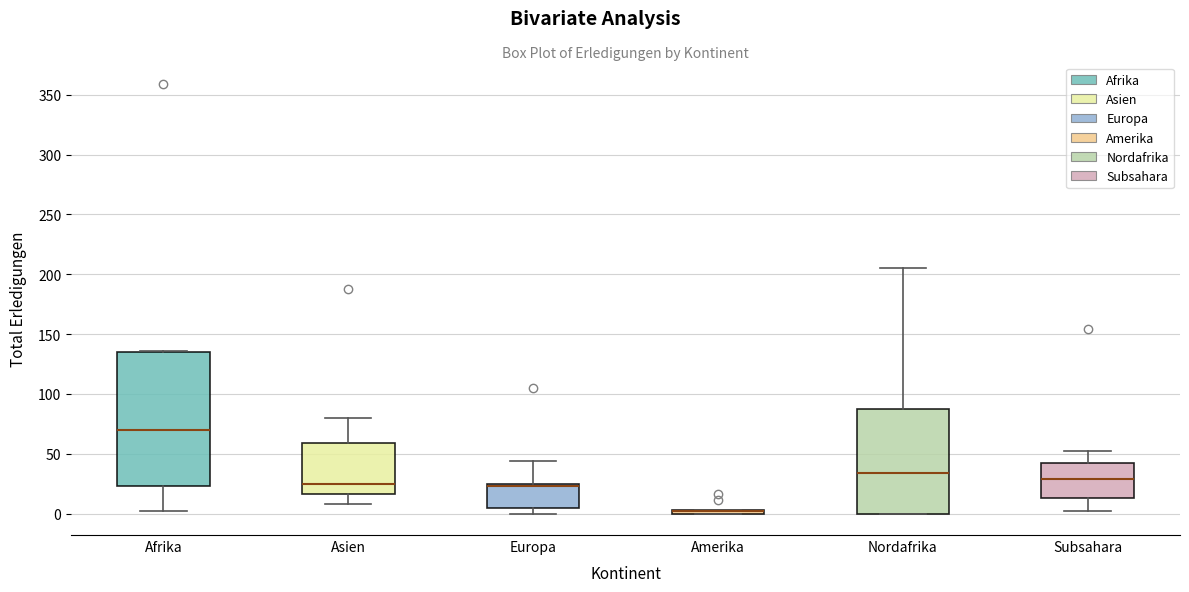

Where is the upper edge of the box for Asien on the y-axis? The values are not printed on the chart, so give them approximately, as read against the axis.

60